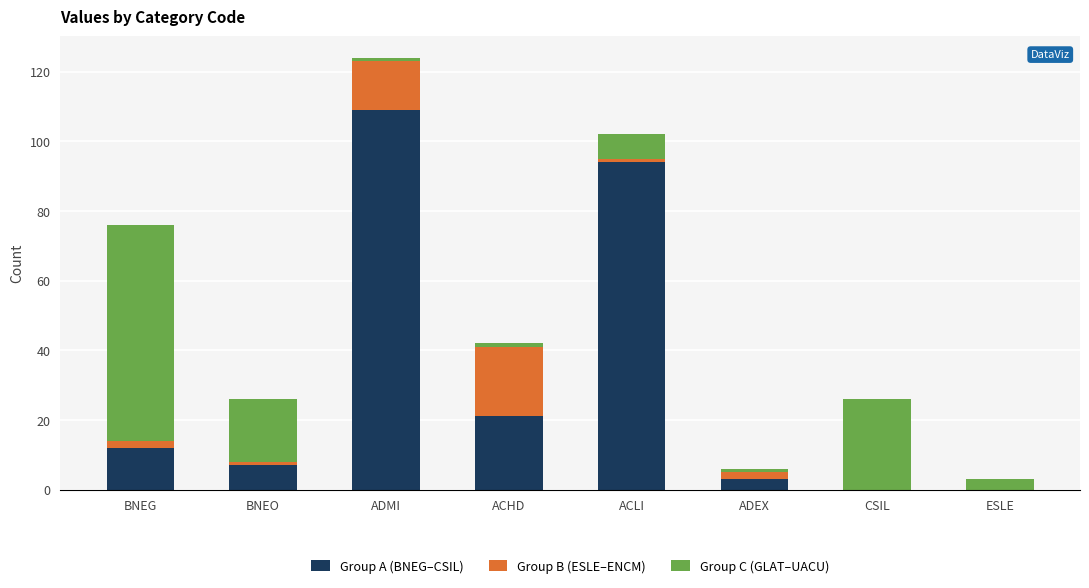

True or false: Group A (BNEG–CSIL) has a value of 21 at ACHD.

True